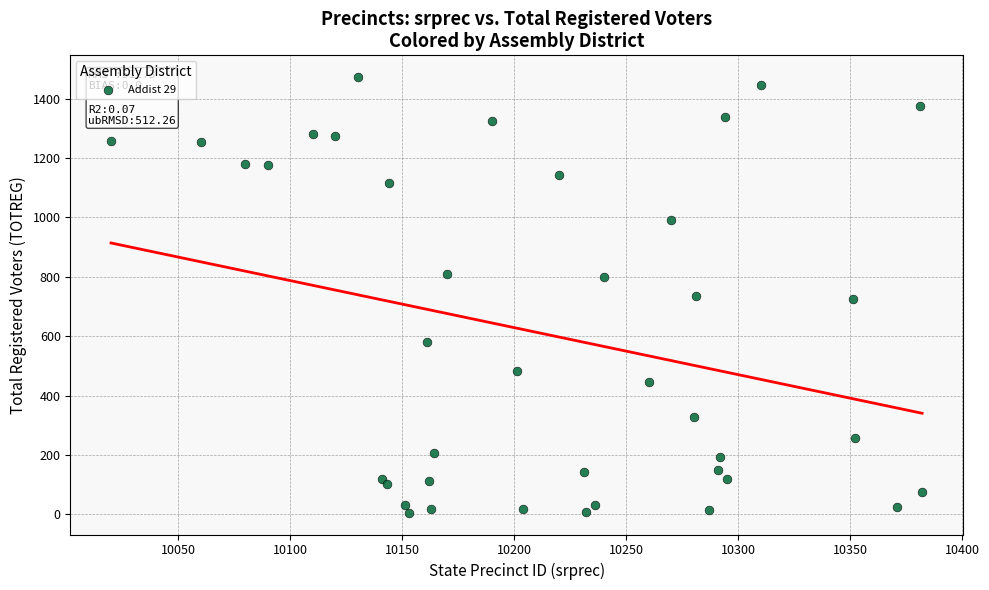

What is the range of X values (max minus min)?

362